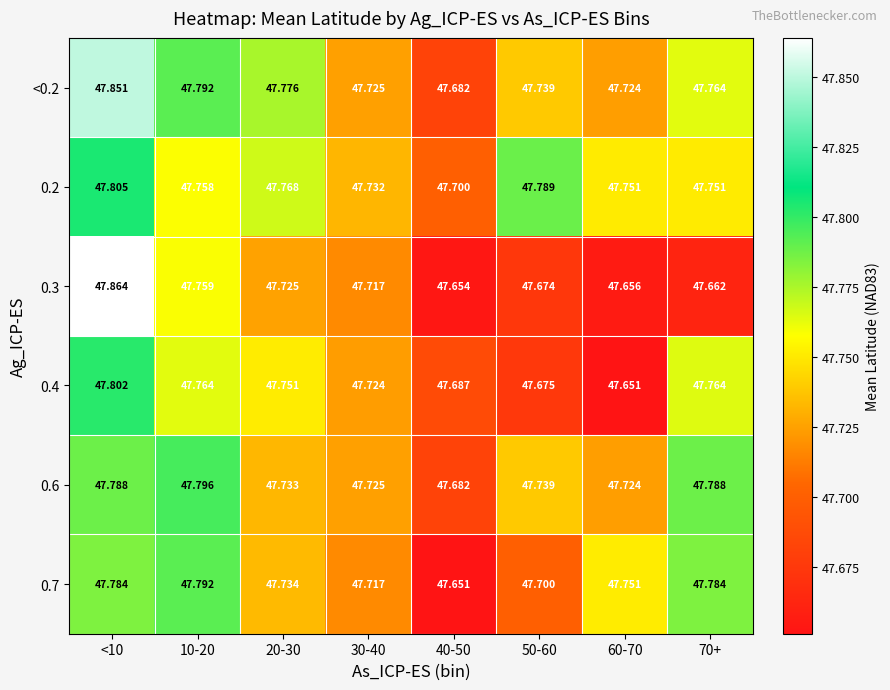

Is the value of 0.6 at 60-70 greater than the value of 0.2 at 30-40?

No